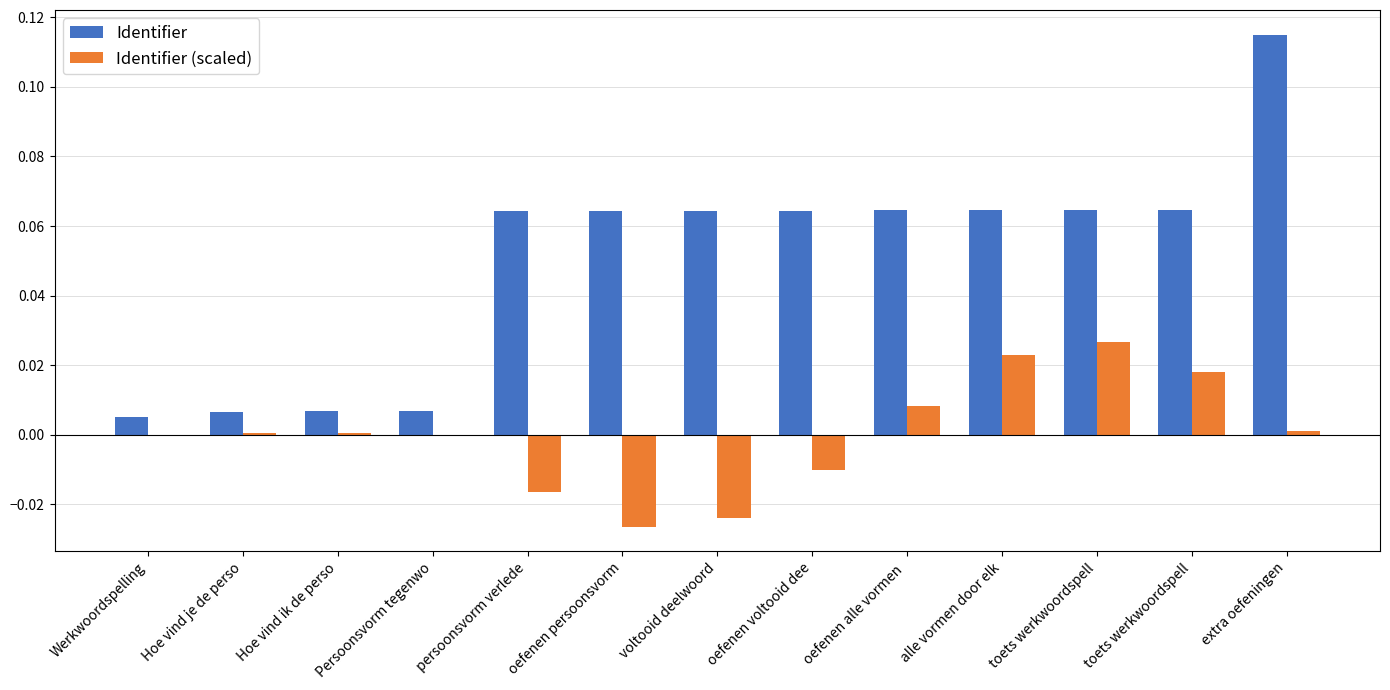

How many data points does each series have?

13